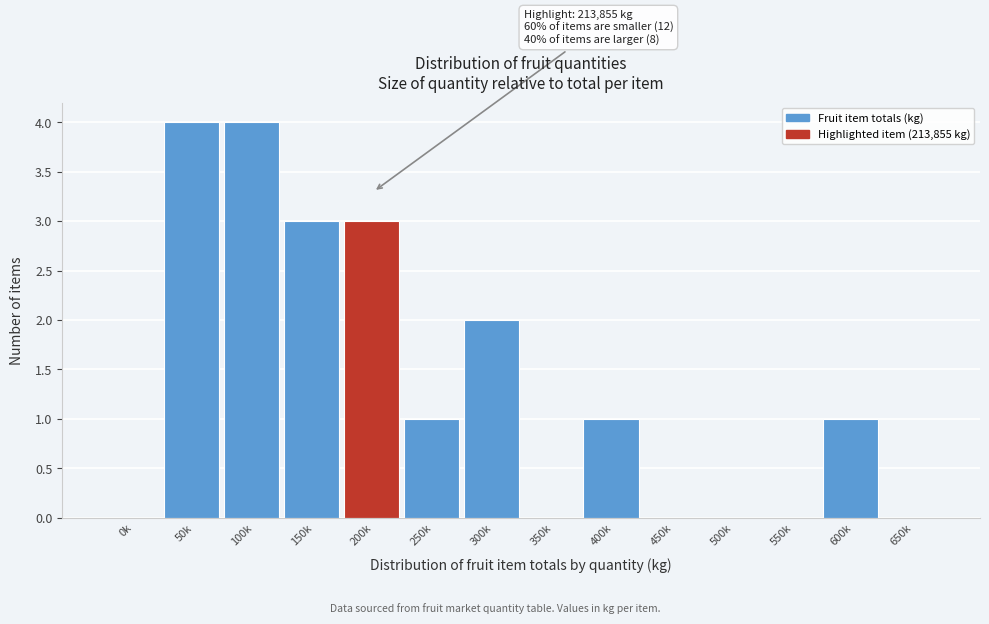

Reading left to right, extract all data points from this chart.

0k=0	50k=4	100k=4	150k=3	200k=3	250k=1	300k=2	350k=0	400k=1	450k=0	500k=0	550k=0	600k=1	650k=0